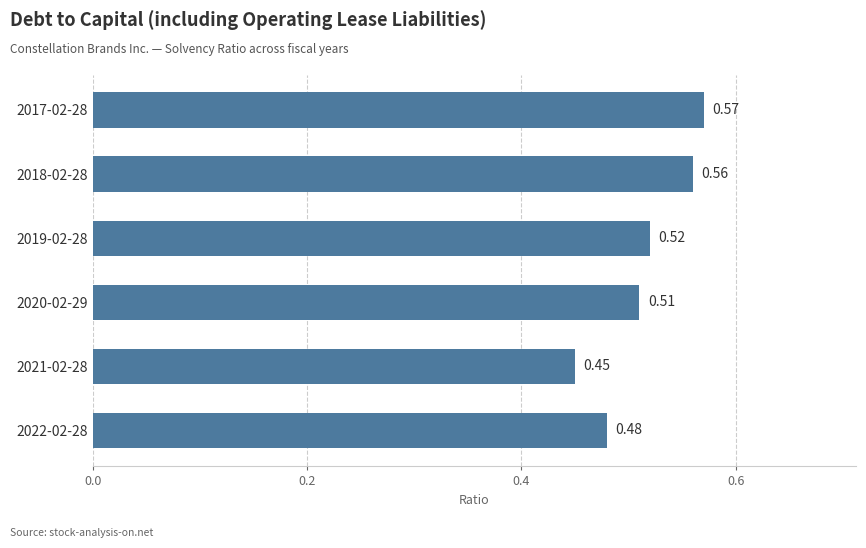

What is the sum of the values at 2017-02-28 and 2019-02-28?

1.1